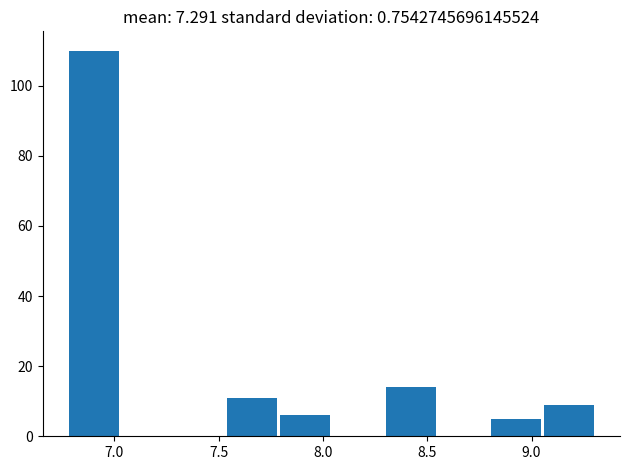

Which range on the x-axis has the tallest bar?

6.80 to 7.05